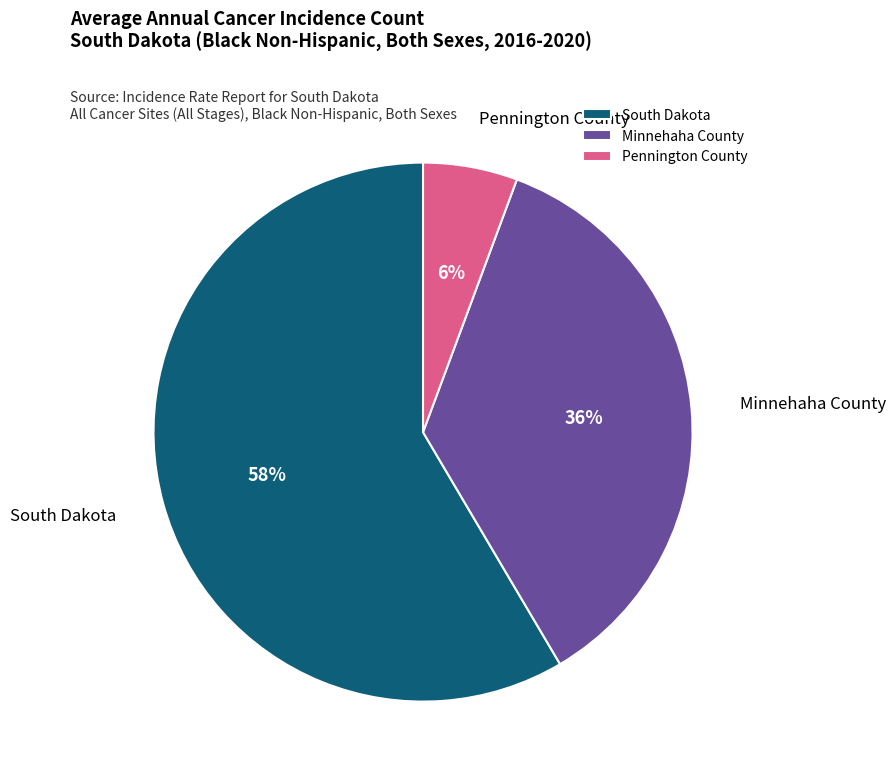

What is the majority slice?

South Dakota